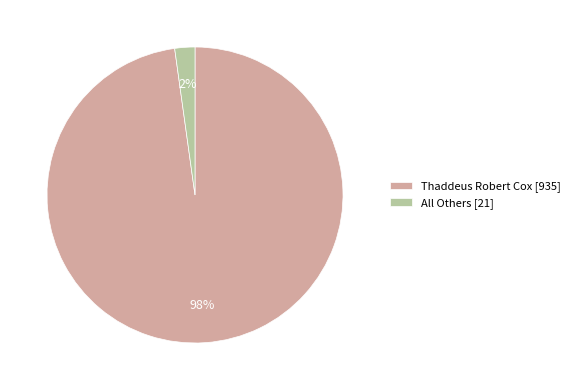

Do All Others and Thaddeus Robert Cox together represent more than half of the pie?

Yes